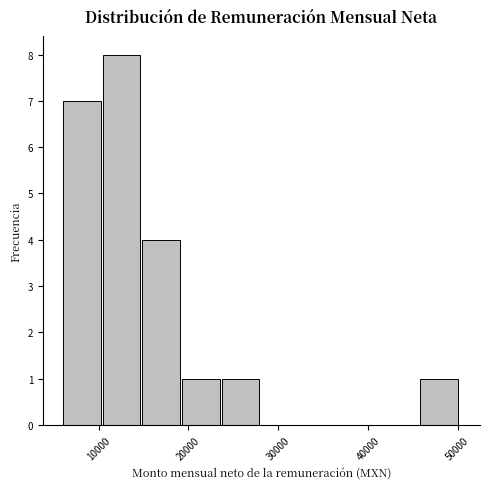

Which range on the x-axis has the tallest bar?

10000 to 15000